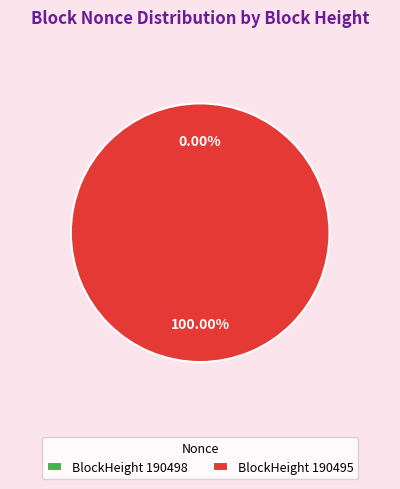

Count the number of slices in the pie.

2